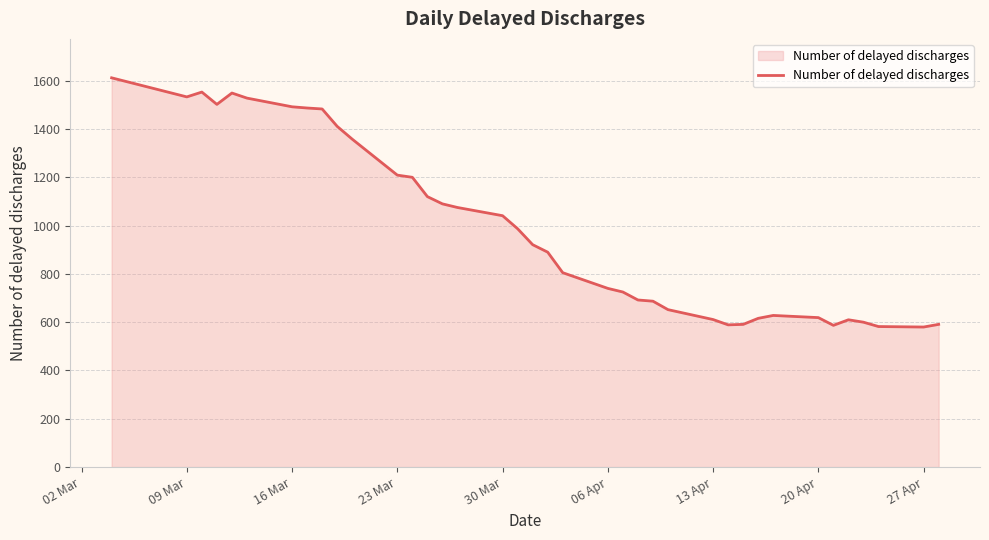

What is the minimum value shown in the chart?

580